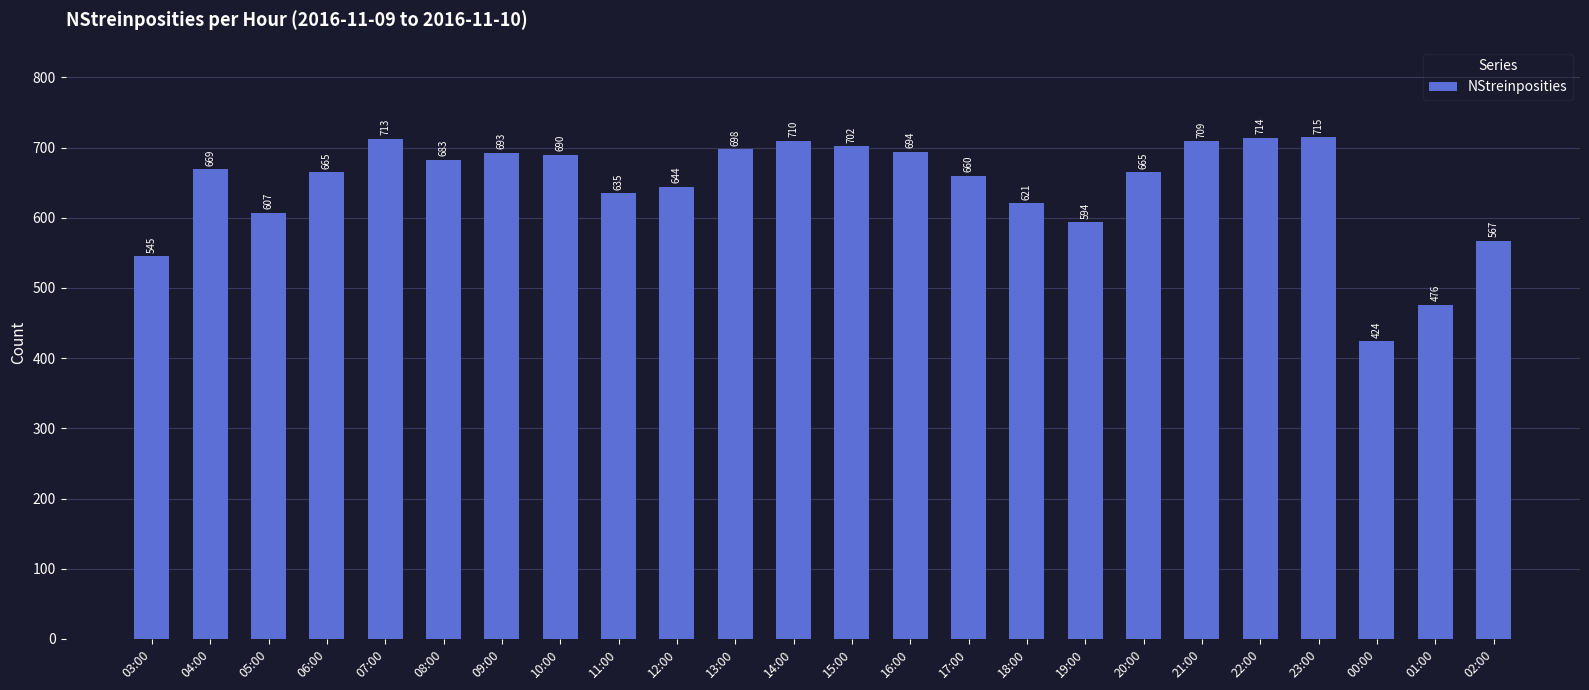

What is the difference between the maximum and second lowest values?

239